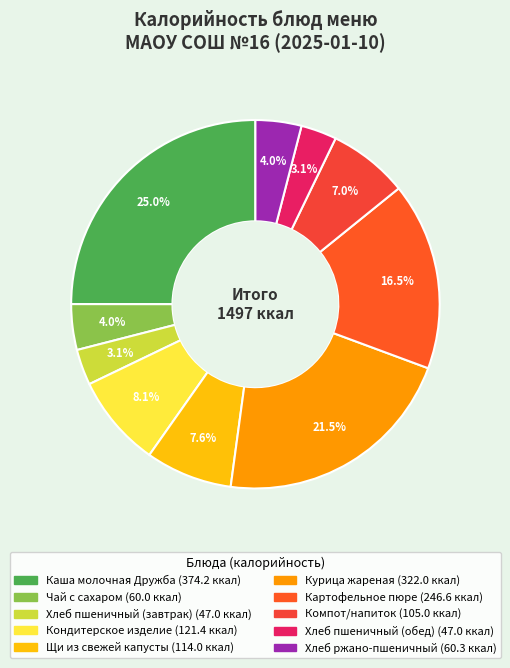

How many slices are in this pie chart?

10